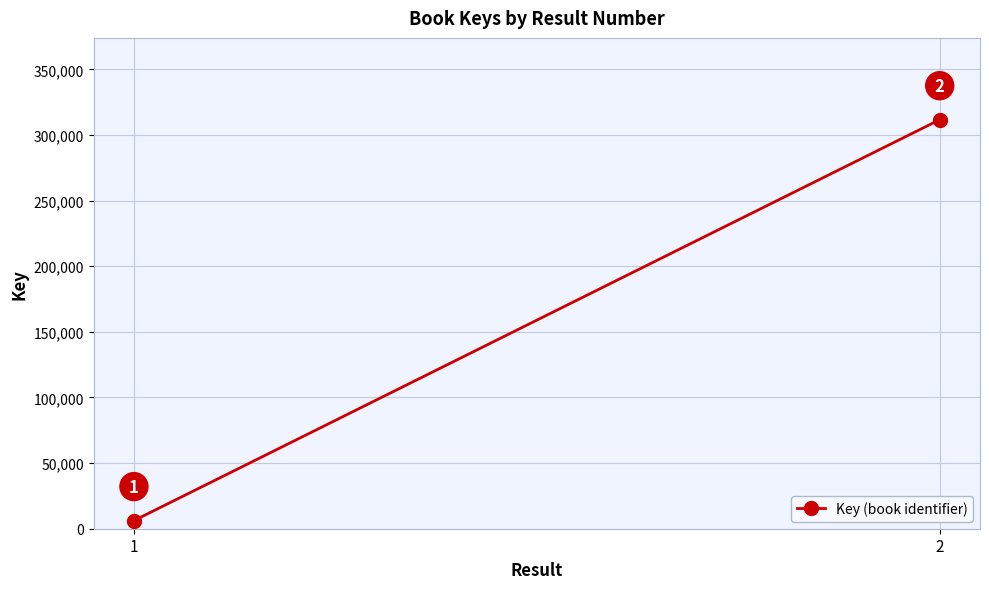

What is the average value?

158902